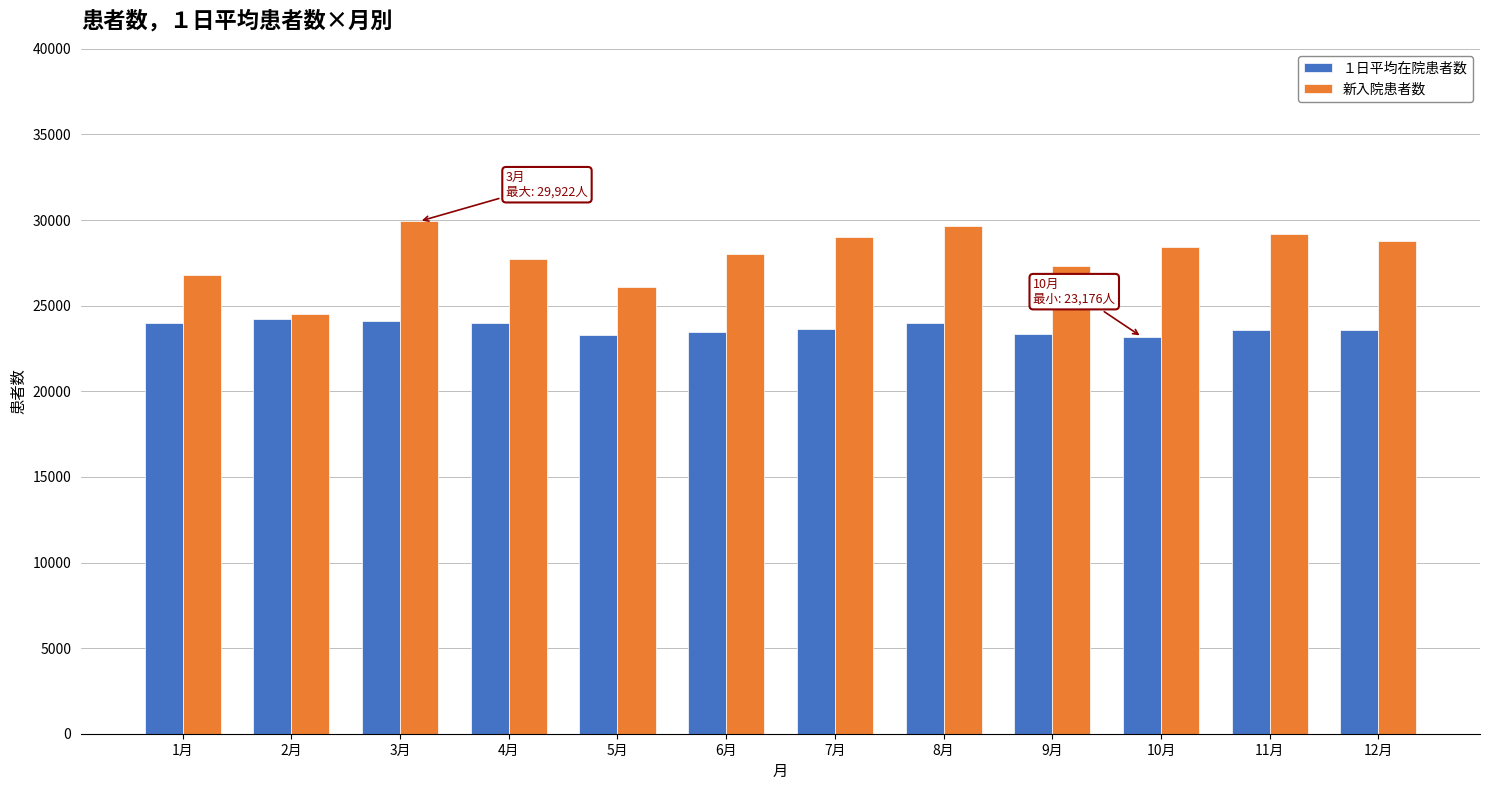

What is the spread (max minus min) of values at 10月?

5238